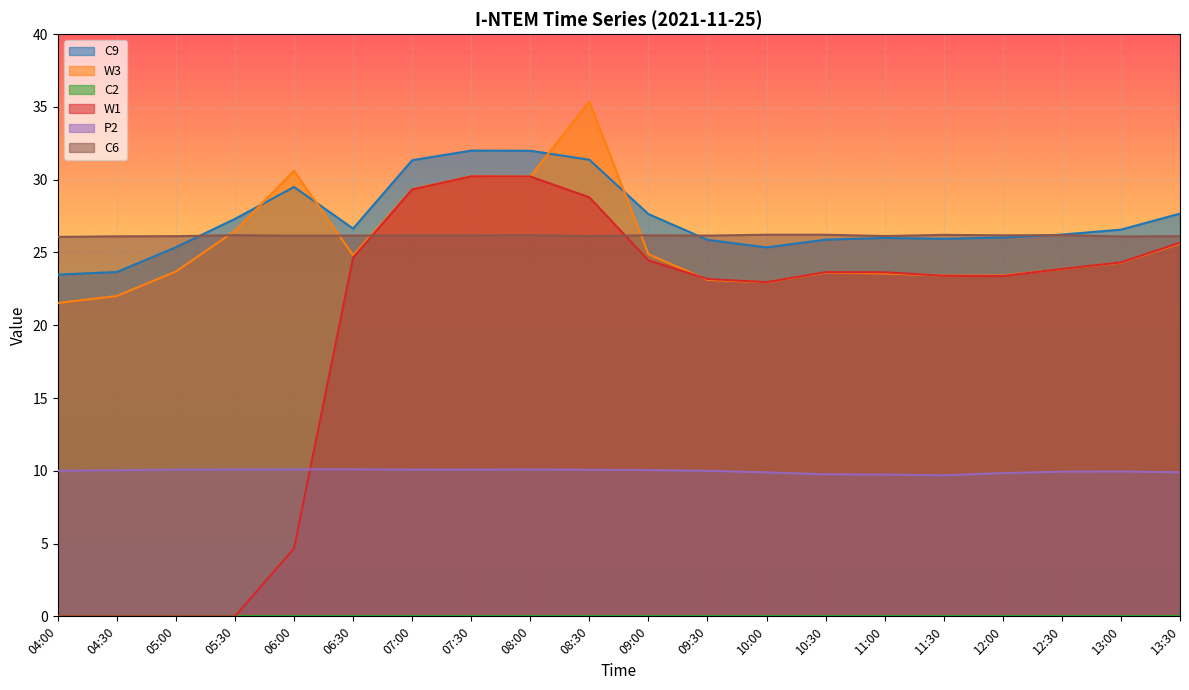

The value of P2 at 05:00 is 10.1. True or false?

True